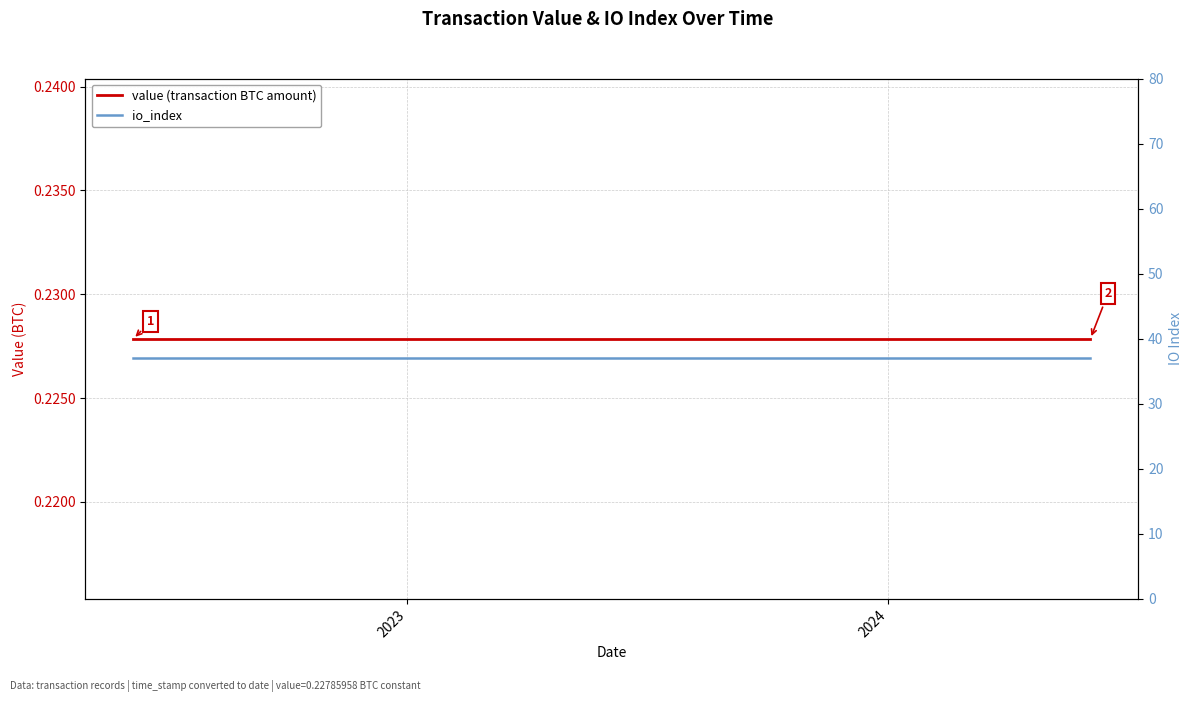

Which series has the largest range (max minus min)?

value (transaction BTC amount)